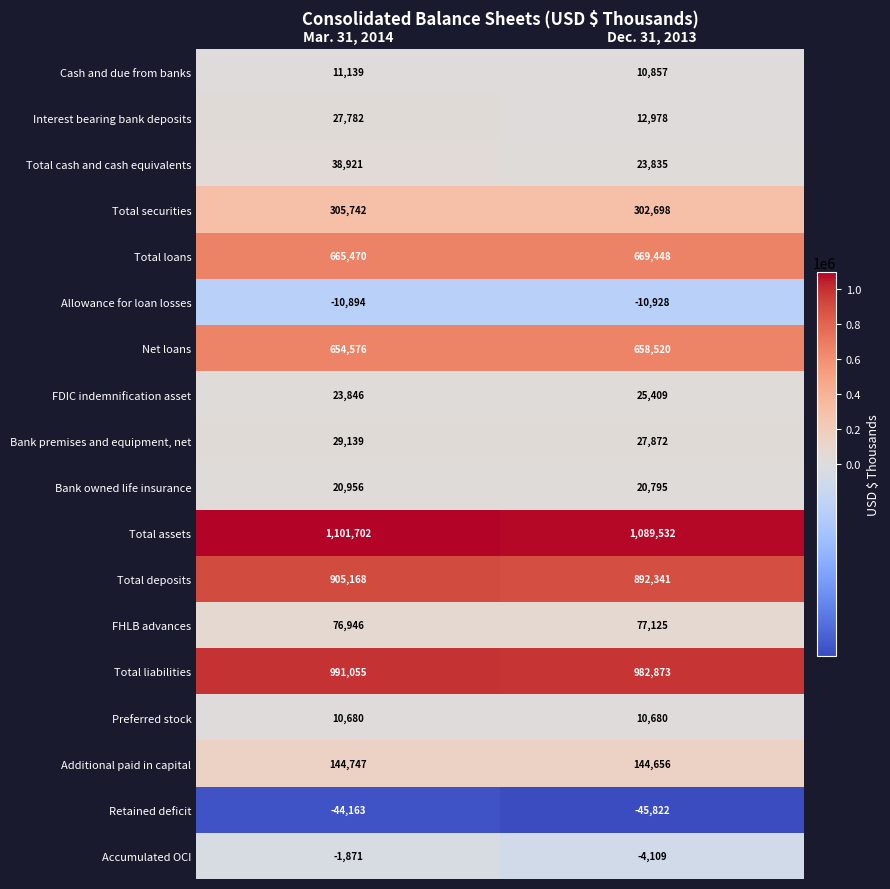

At which label is Allowance for loan losses closest to -10911?

Mar. 31, 2014